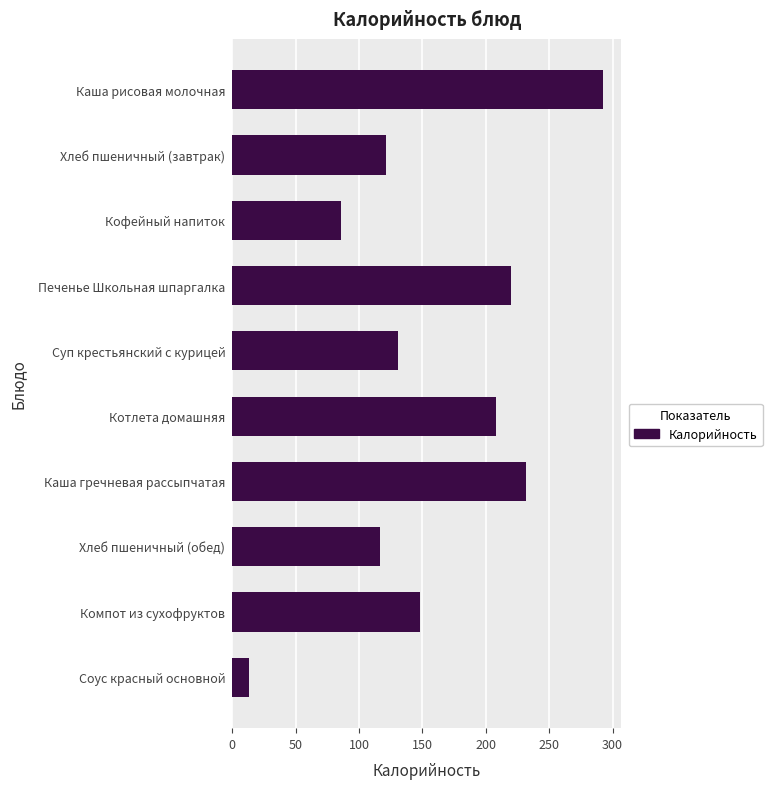

Reading bottom to top, extract all data points from this chart.

13.2	147.8	116.6	232.0	208.0	130.4	220.0	86.0	121.0	292.2